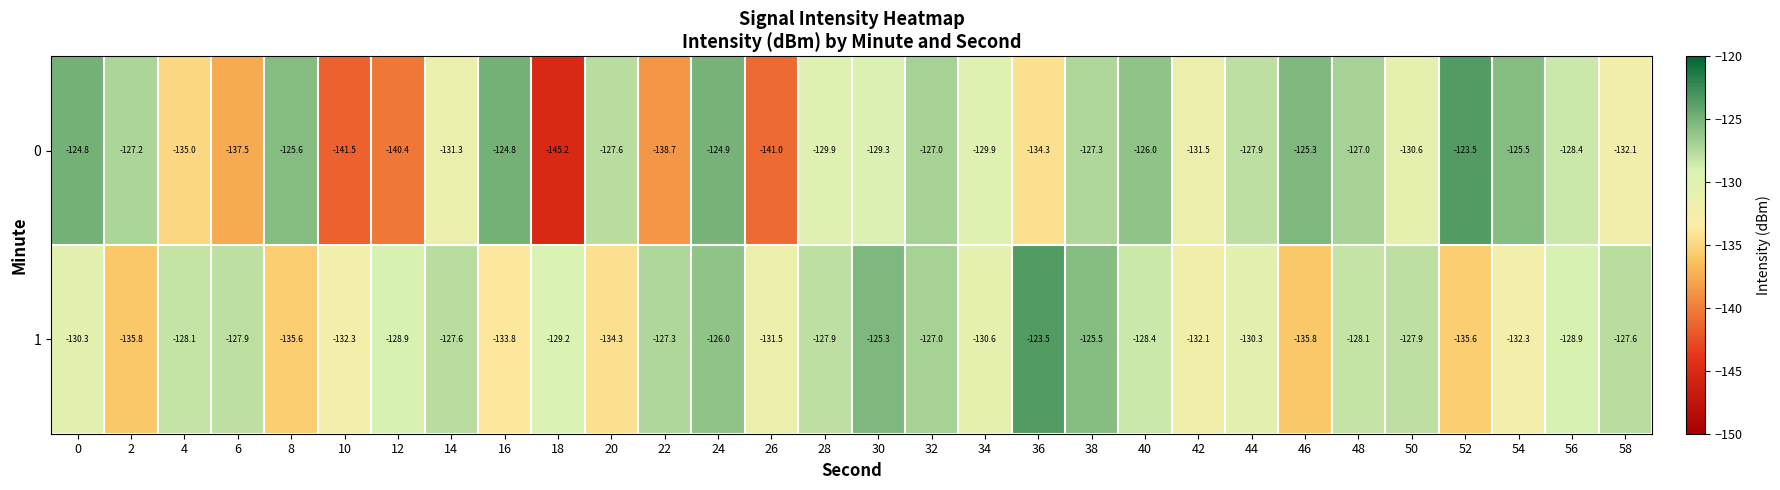

Rank the series at 18 from highest to lowest value.

1, 0